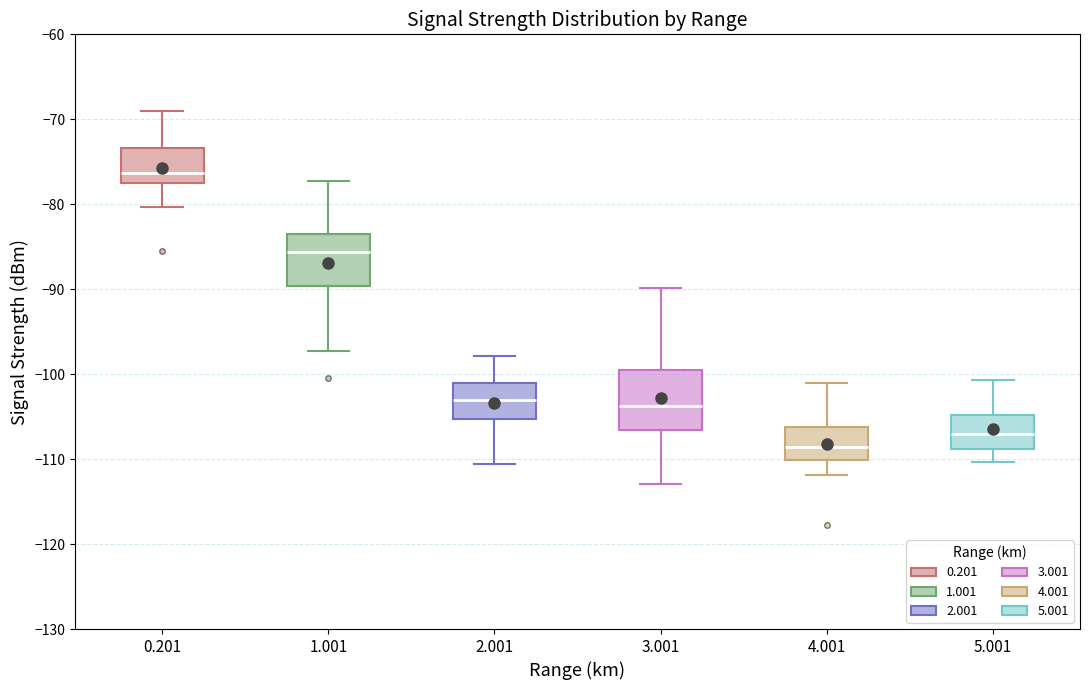

Which box has the highest median line?

0.201